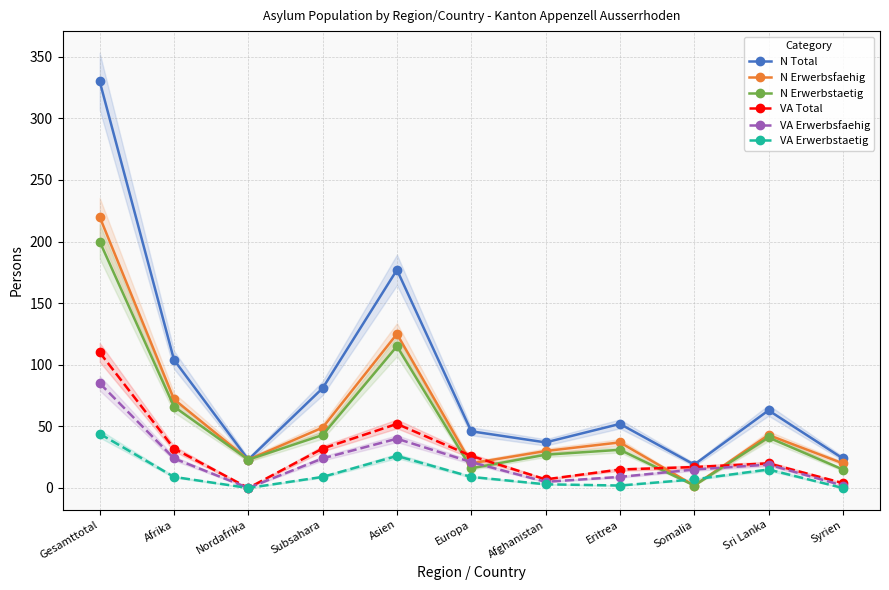

True or false: N Total and VA Total cross at least once.

False